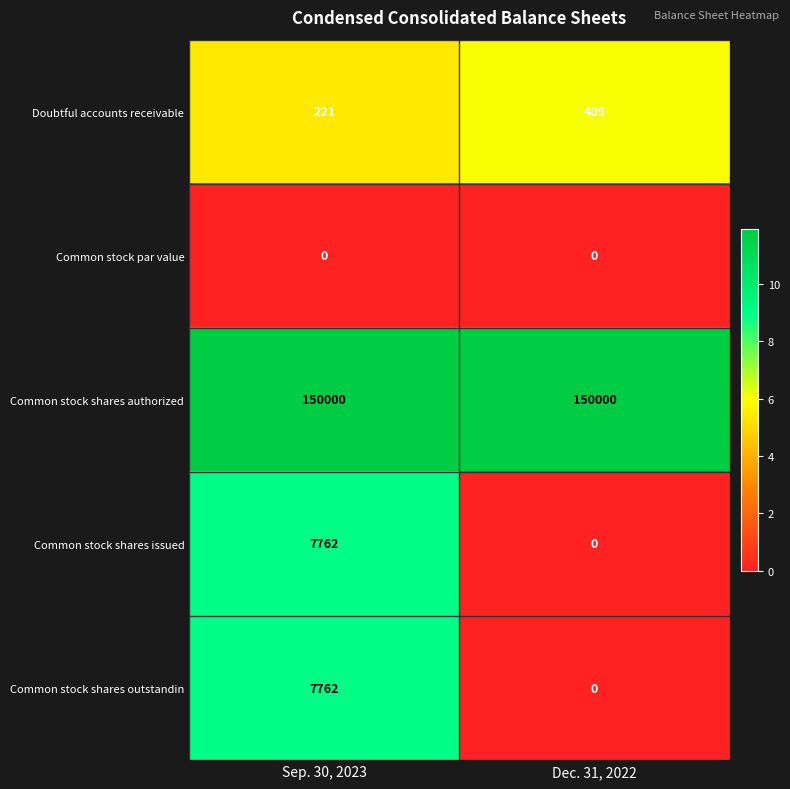

What is the lowest value of the Common stock shares authorized series?

150000